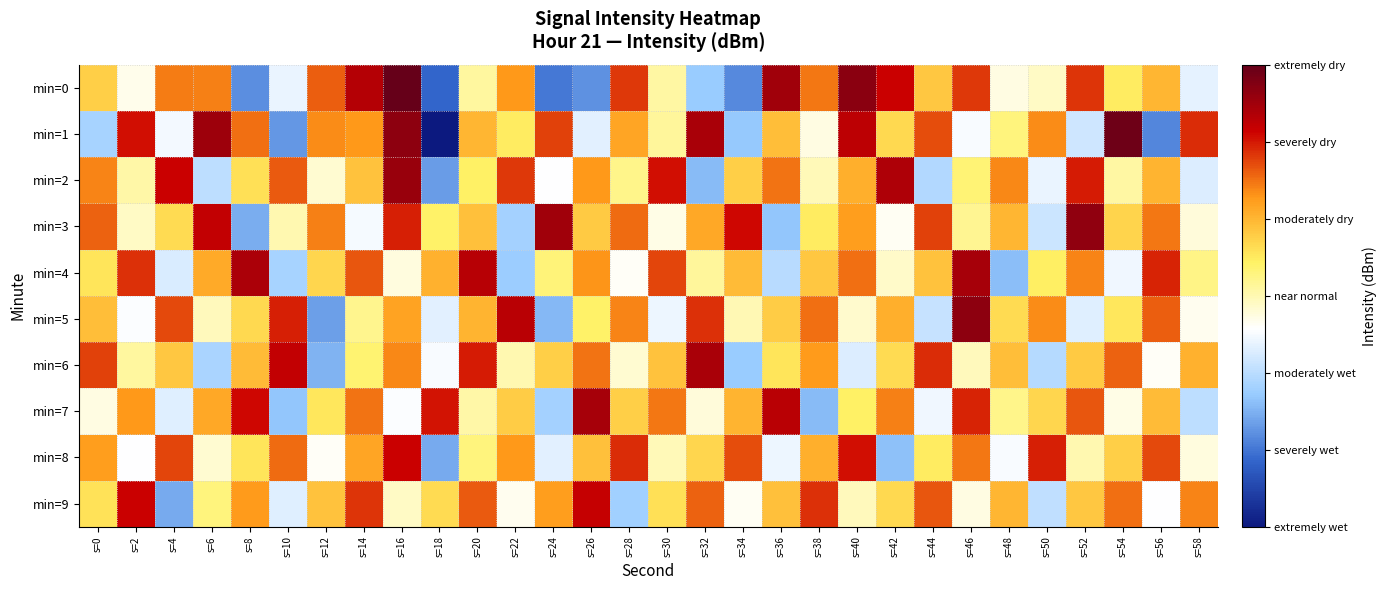

List the series in order of their peak value, lowest first.

min=8, min=9, min=6, min=4, min=7, min=2, min=3, min=5, min=1, min=0